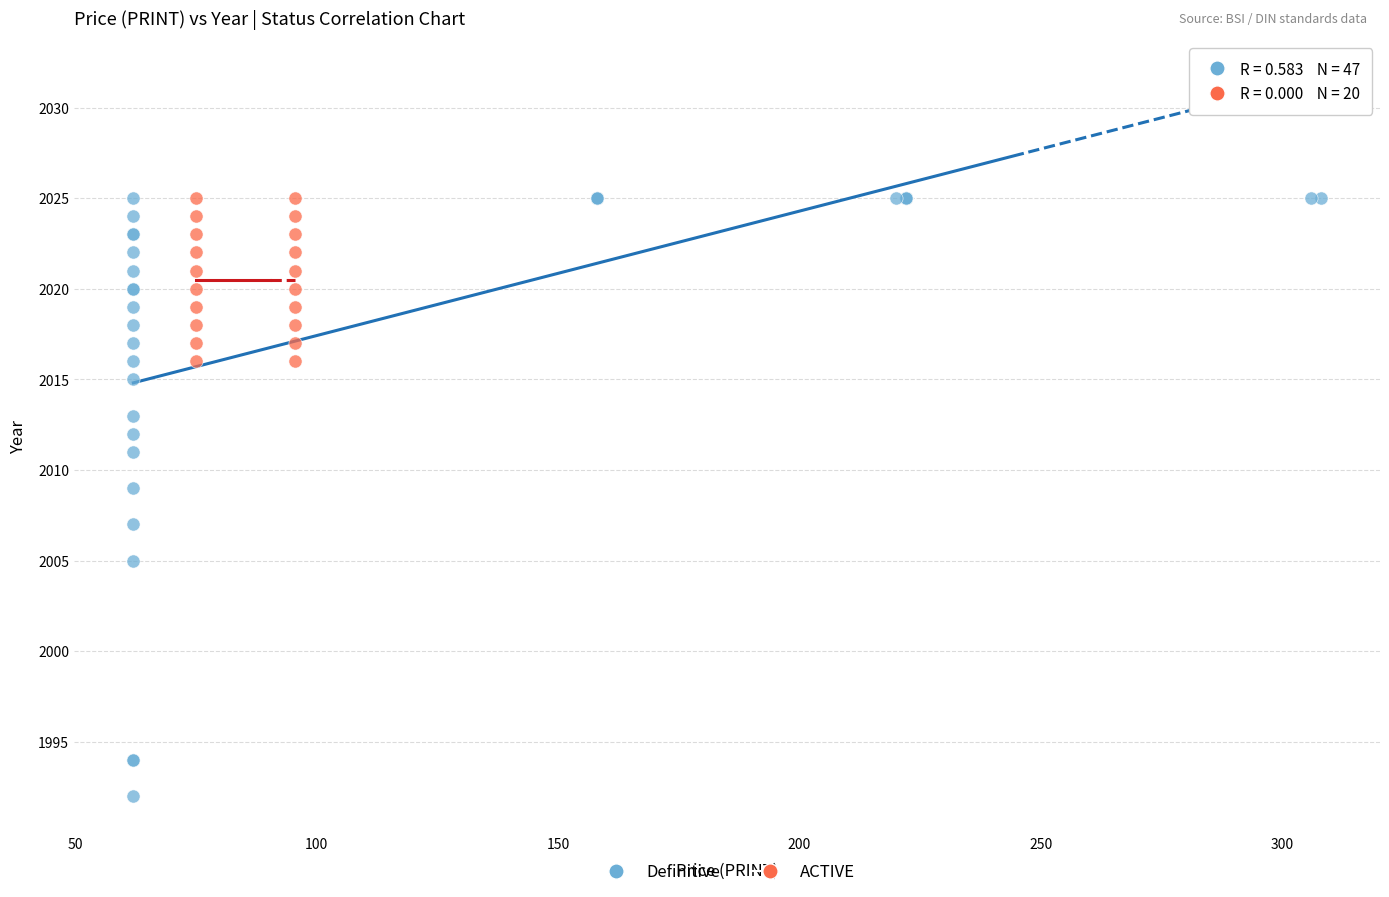

Which series has the widest spread of Y values?

Definitive